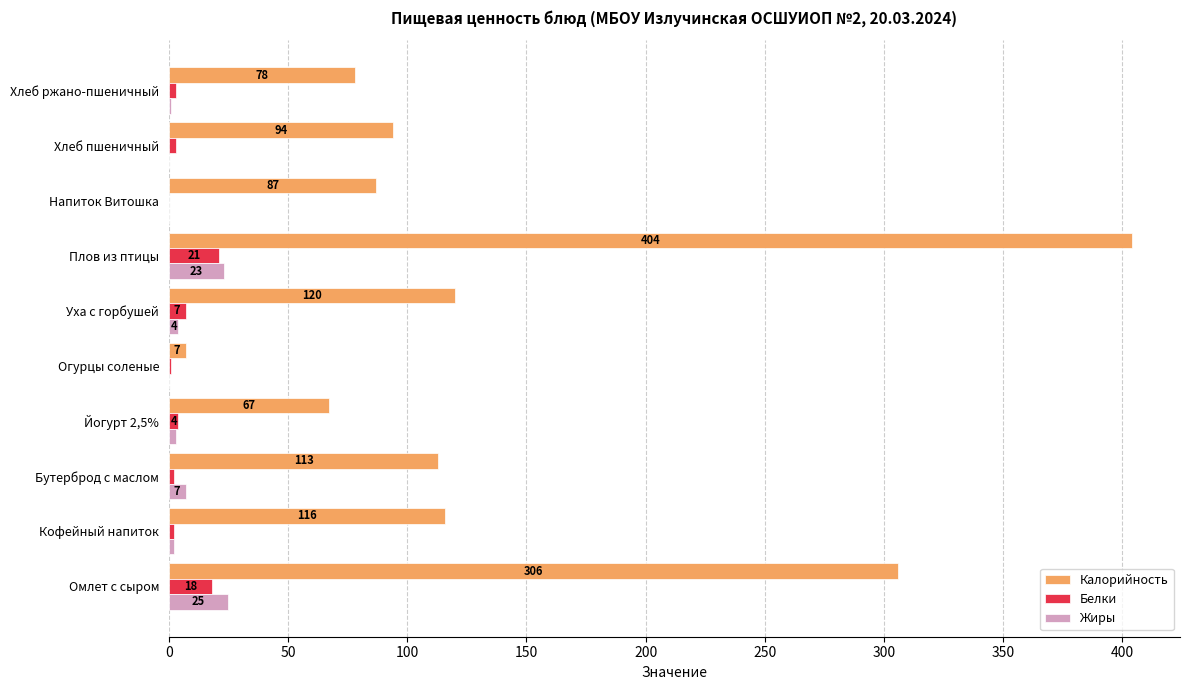

At which category is the sum across all series the highest?

Плов из птицы